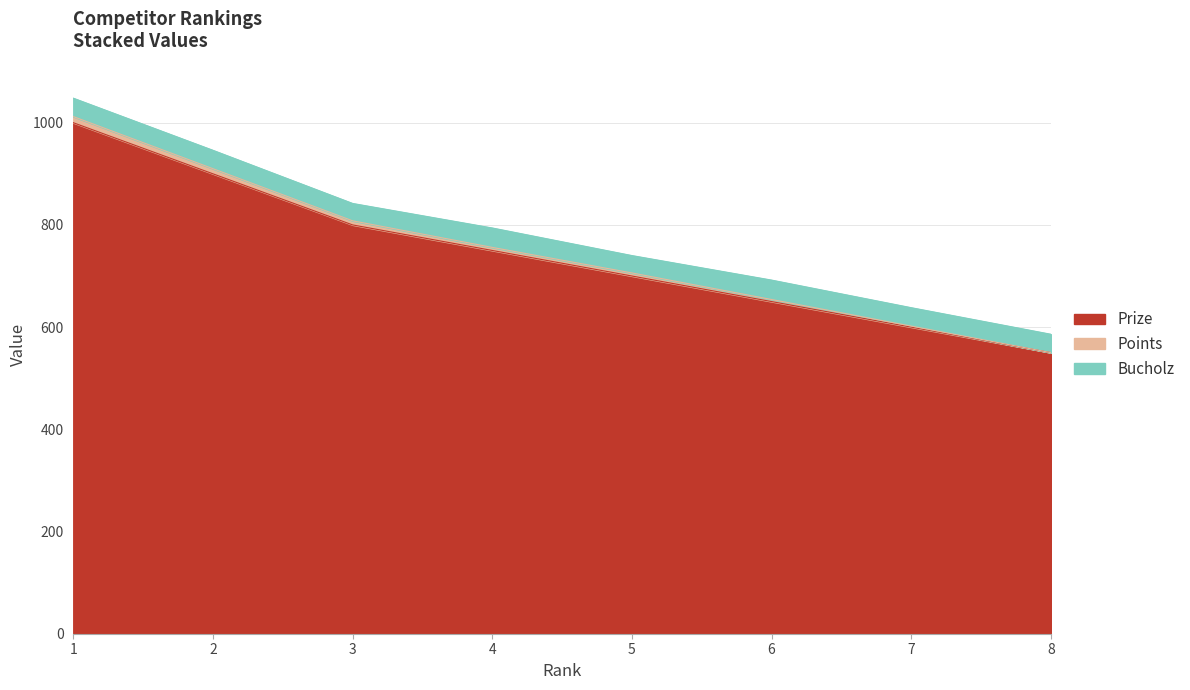

Rank the categories by Prize value from lowest to highest.

8, 7, 6, 5, 4, 3, 2, 1